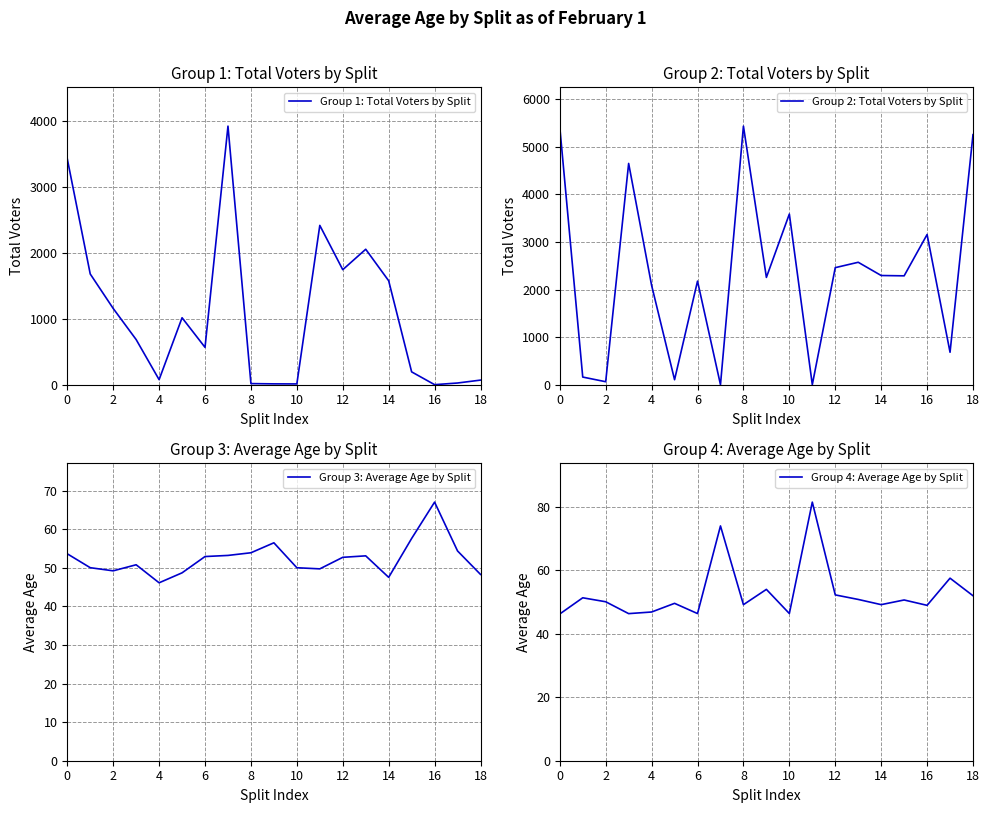

How many interior local peaks does the Group 1: Total Voters by Split series have?

4